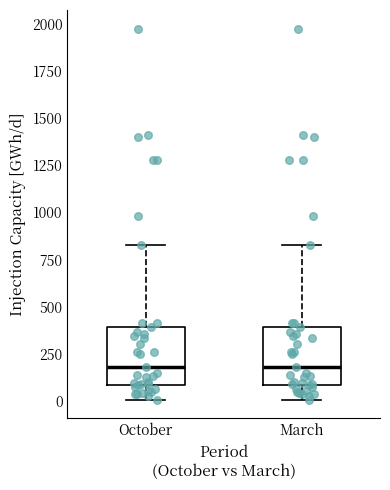

Reading left to right, transcribe this box plot: for each box, give where its median line is, the range the box spans, and where its two whiskers end, as read against the y-axis. The values are not printed on the chart, so give them approximately, as read against the axis.

October: median 200, box 100 to 400, whiskers 0 to 850
March: median 200, box 100 to 400, whiskers 0 to 850